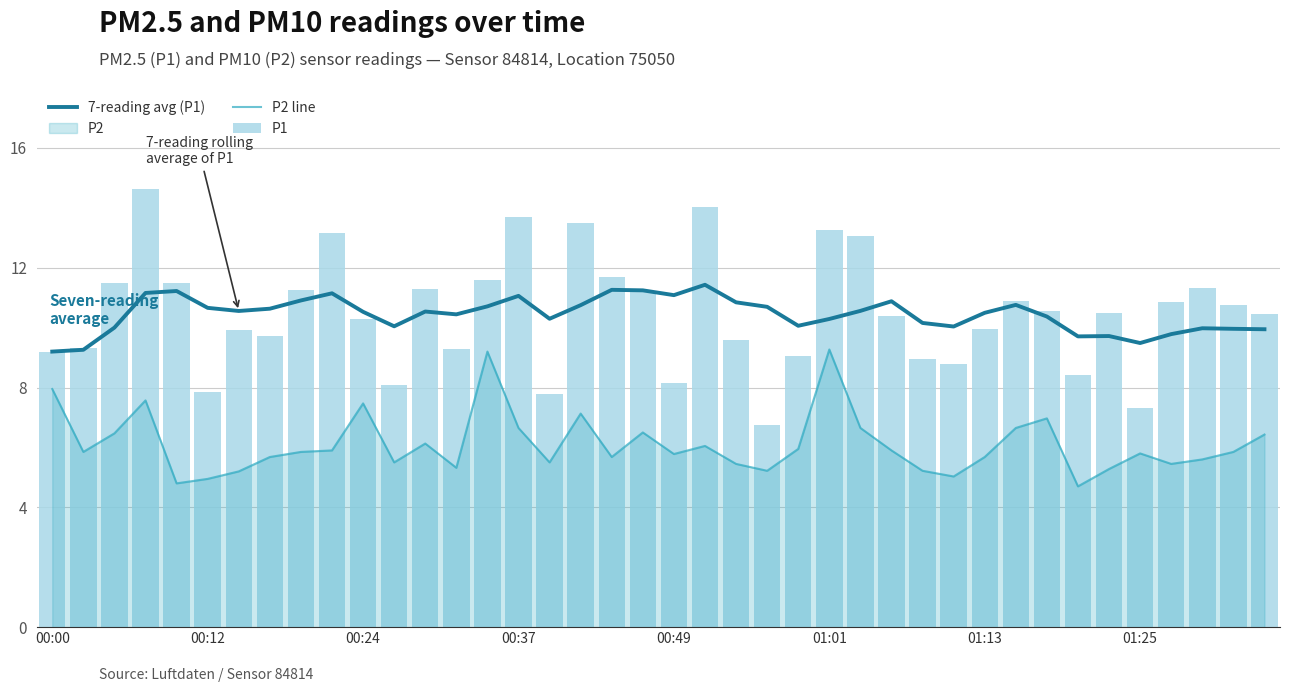

What is the difference between the highest and lowest values at 38?

4.9